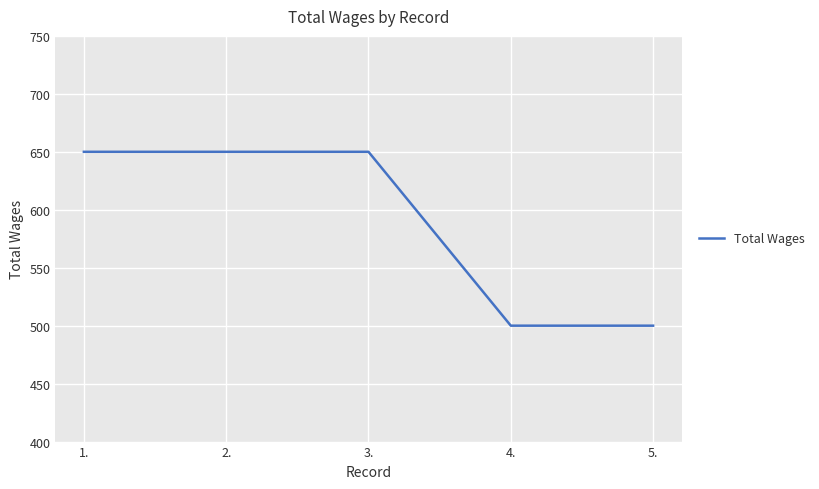

What is the sum of the values at 4. and 3.?

1150